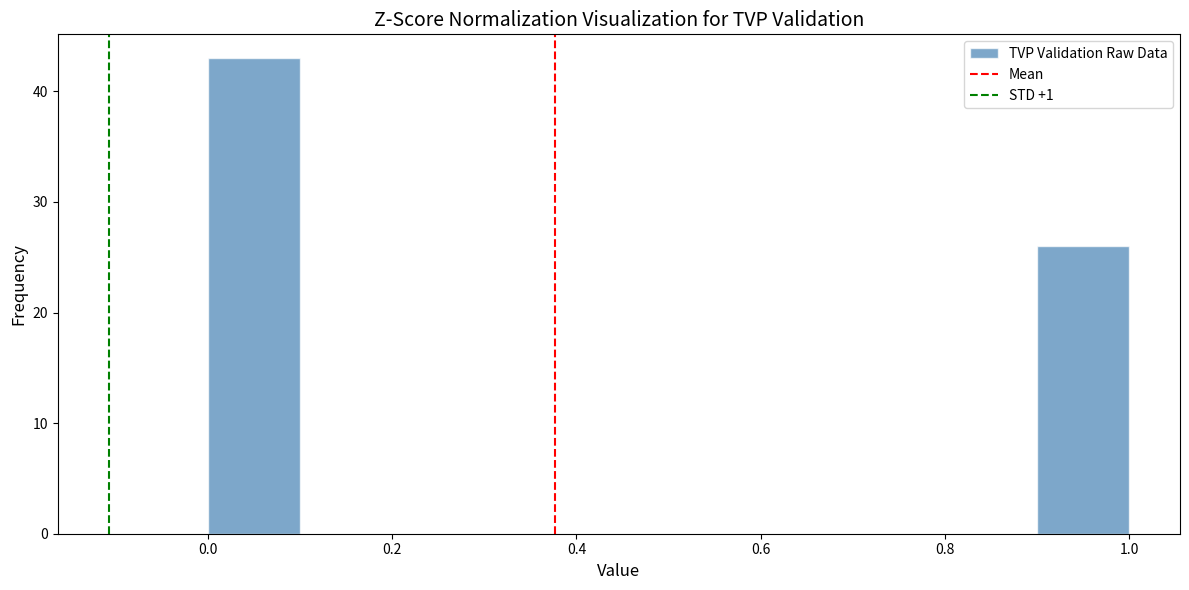

Reading left to right, transcribe this chart: for each bar, give the range it covers on the x-axis and its height. The values are not printed on the chart, so give them approximately, as read against the axis.

0.0 to 0.1: 43
0.1 to 0.2: 0
0.2 to 0.3: 0
0.3 to 0.4: 0
0.4 to 0.5: 0
0.5 to 0.6: 0
0.6 to 0.7: 0
0.7 to 0.8: 0
0.8 to 0.9: 0
0.9 to 1.0: 26